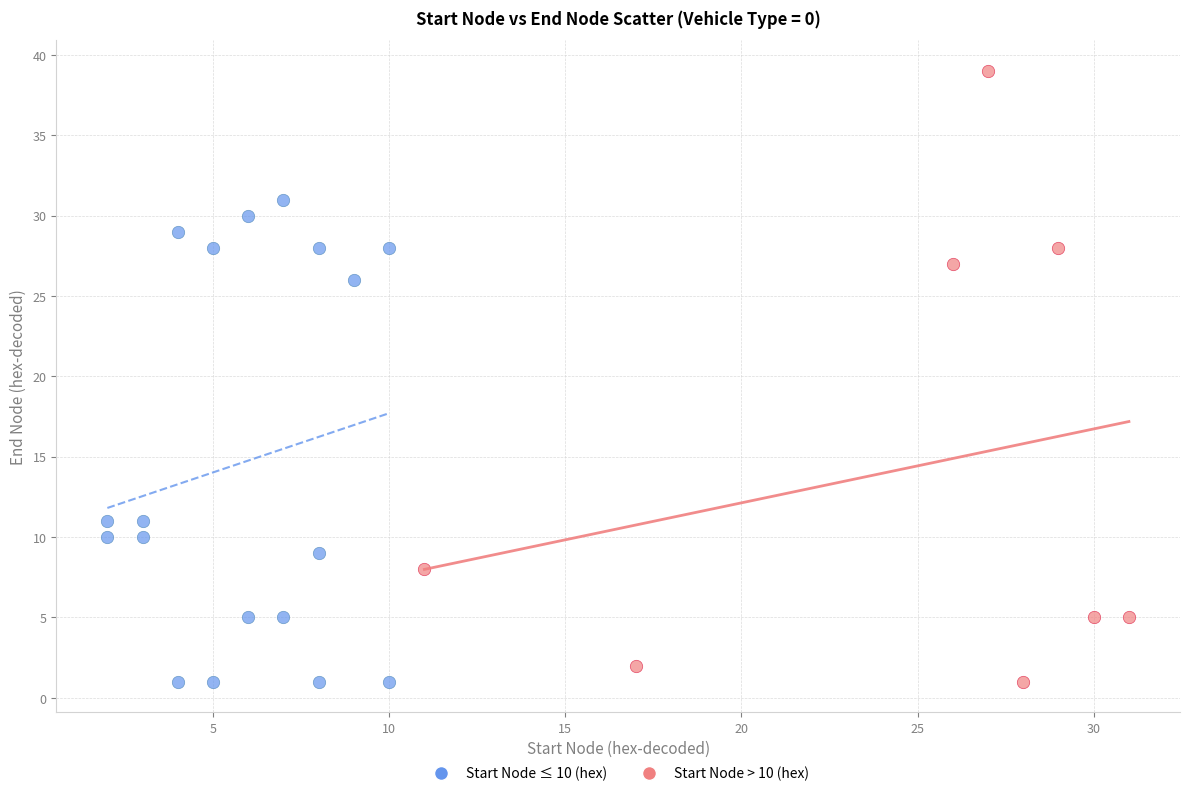

Which series has the widest spread of Y values?

Start Node > 10 (hex)